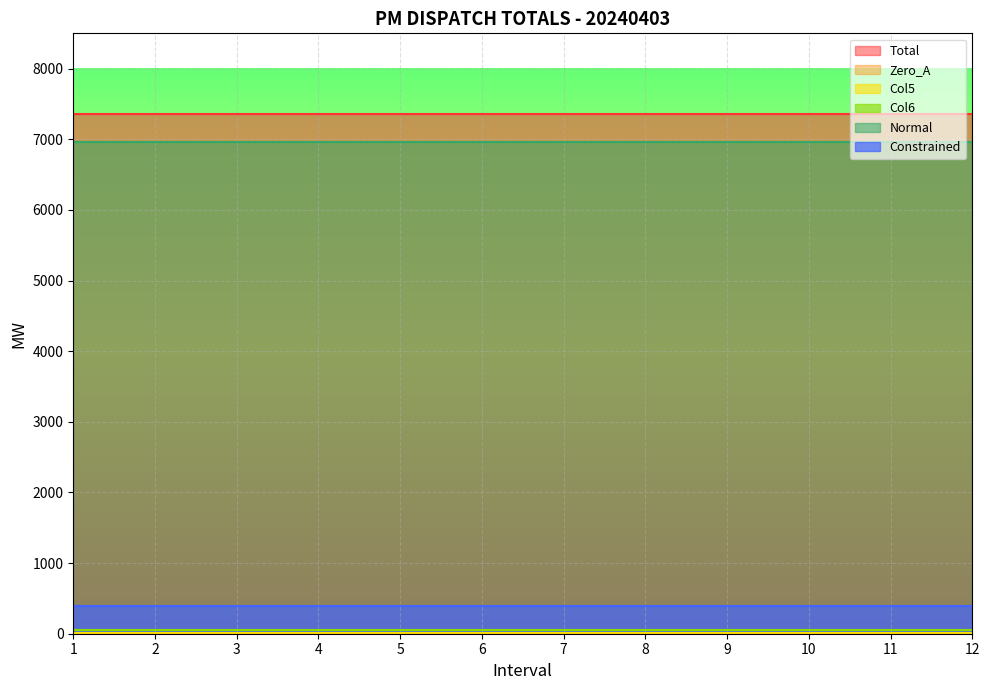

At which label is Constrained closest to 398?

1